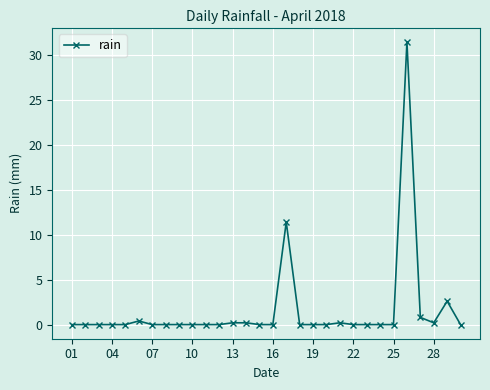

True or false: the data has more than 1 interior local peaks.

True